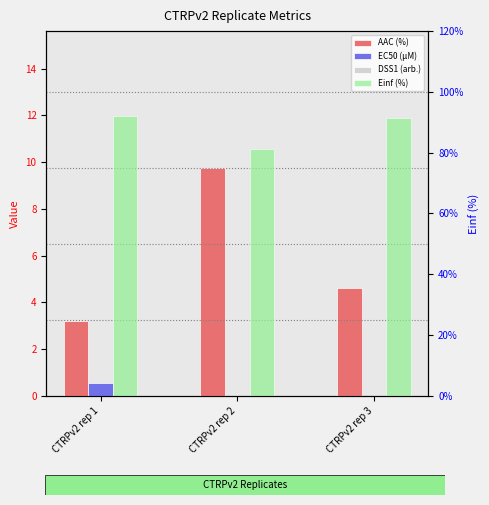

What is the total value across all series at CTRPv2 rep 3?

96.0